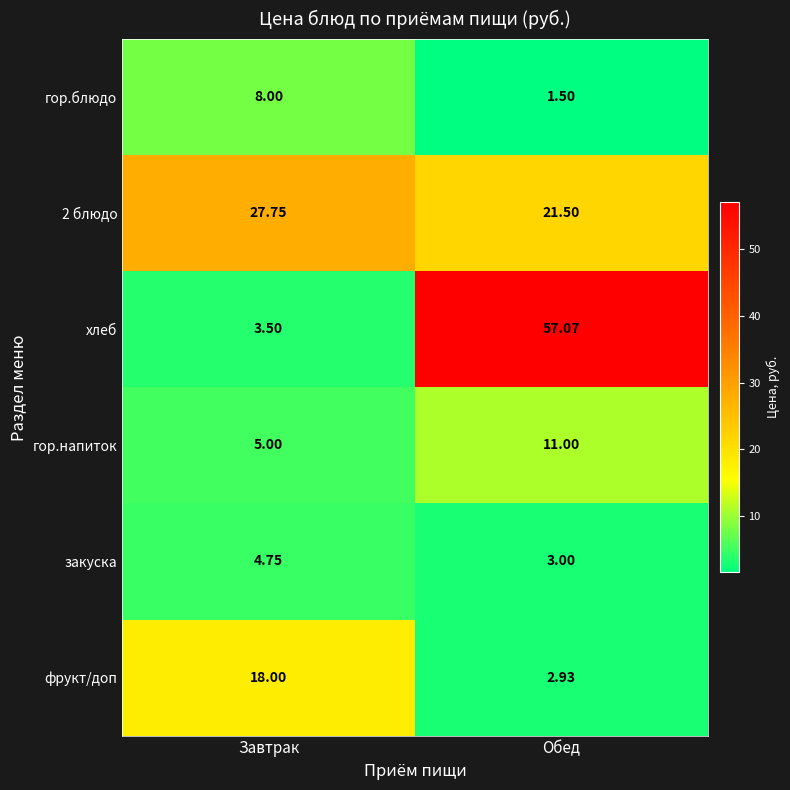

Which series changed the most between Завтрак and Обед?

хлеб